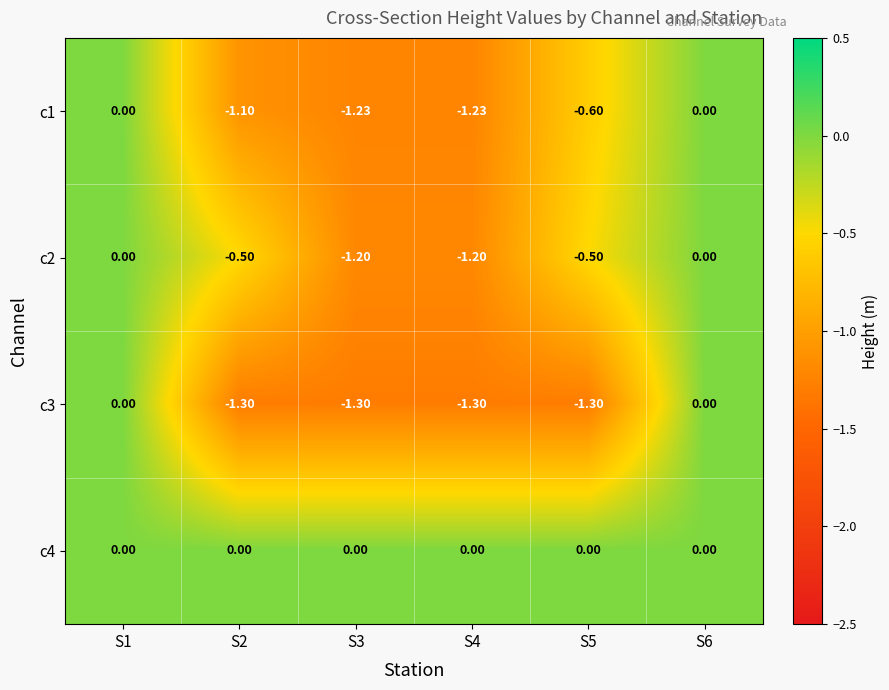

What is the spread (max minus min) of values at S5?

1.3